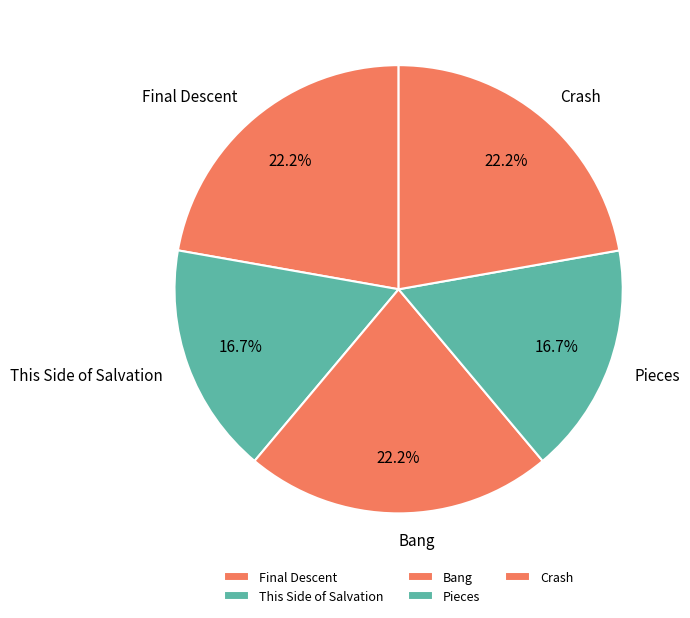

How many slices are in this pie chart?

5